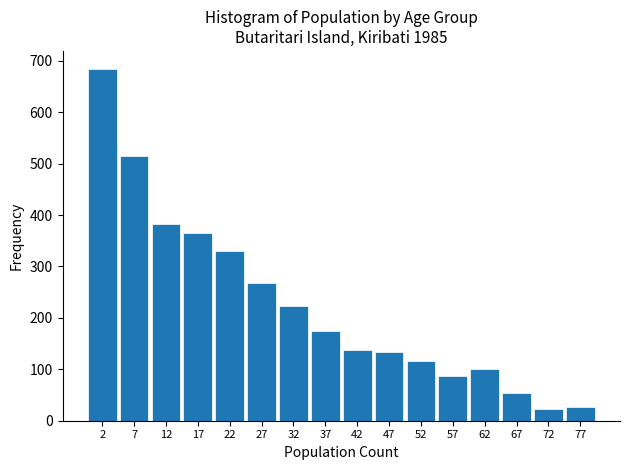

Reading right to left, transcribe all the data shown in this chart.

77=26	72=23	67=53	62=101	57=87	52=117	47=134	42=137	37=175	32=223	27=267	22=331	17=366	12=383	7=514	2=685